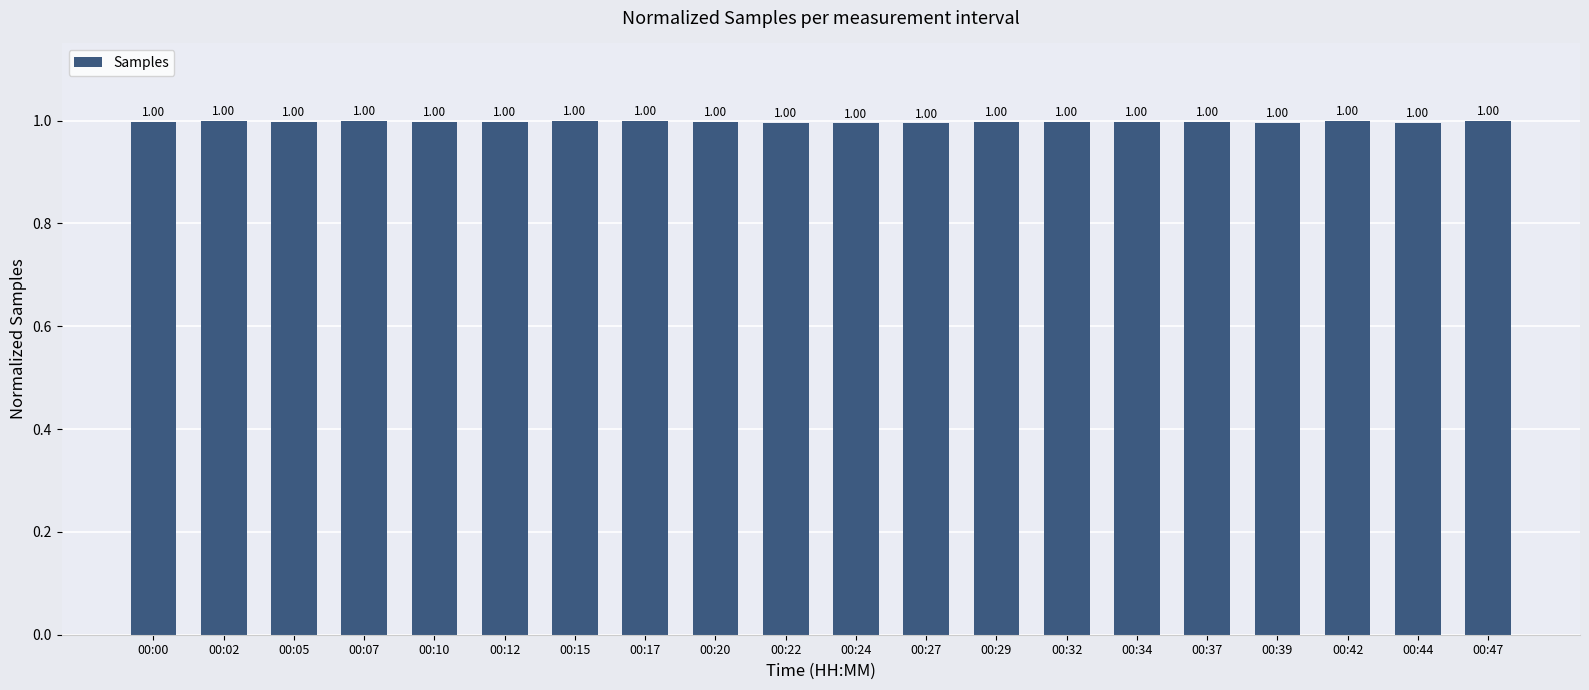

What is the sum of the values at 00:34 and 00:02?

2.0